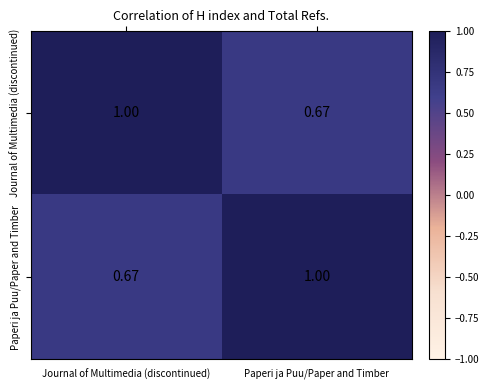

At which label does Paperi ja Puu/Paper and Timber reach its peak?

Paperi ja Puu/Paper and Timber